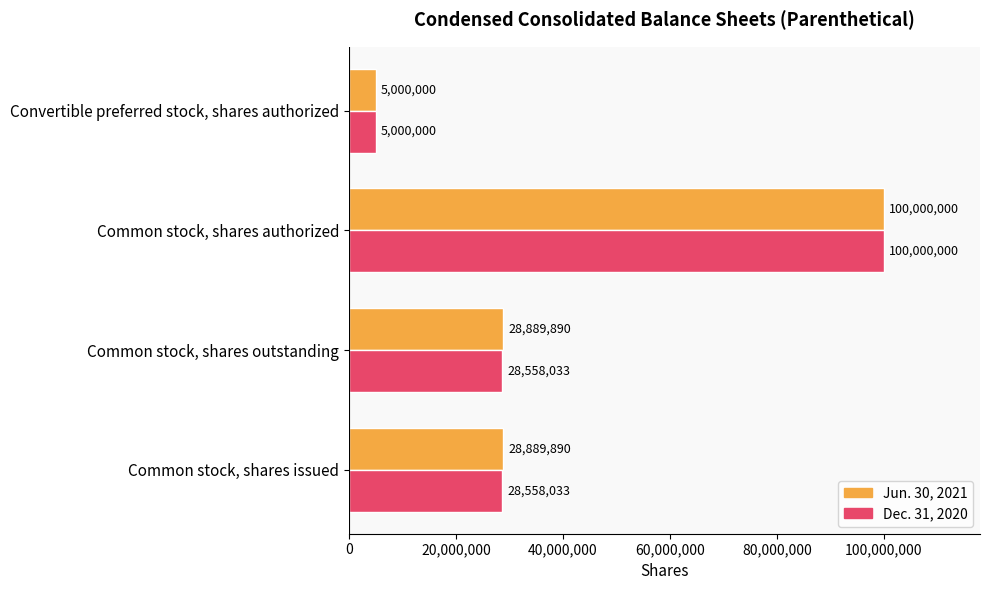

What is the average value of the Jun. 30, 2021 series?

40694945